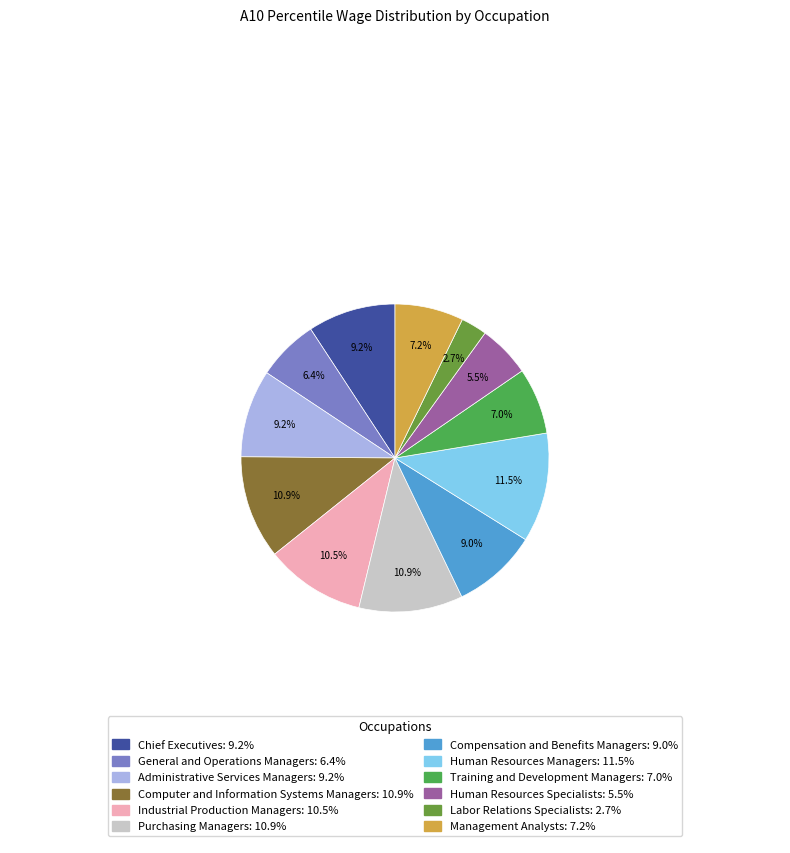

How many slices are in this pie chart?

12